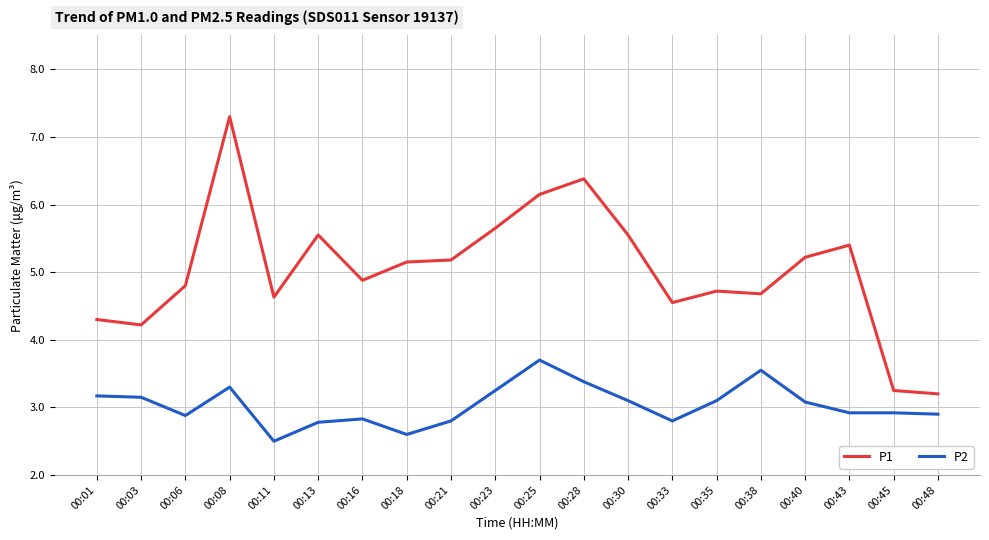

Which label corresponds to the largest value in the chart?

00:08